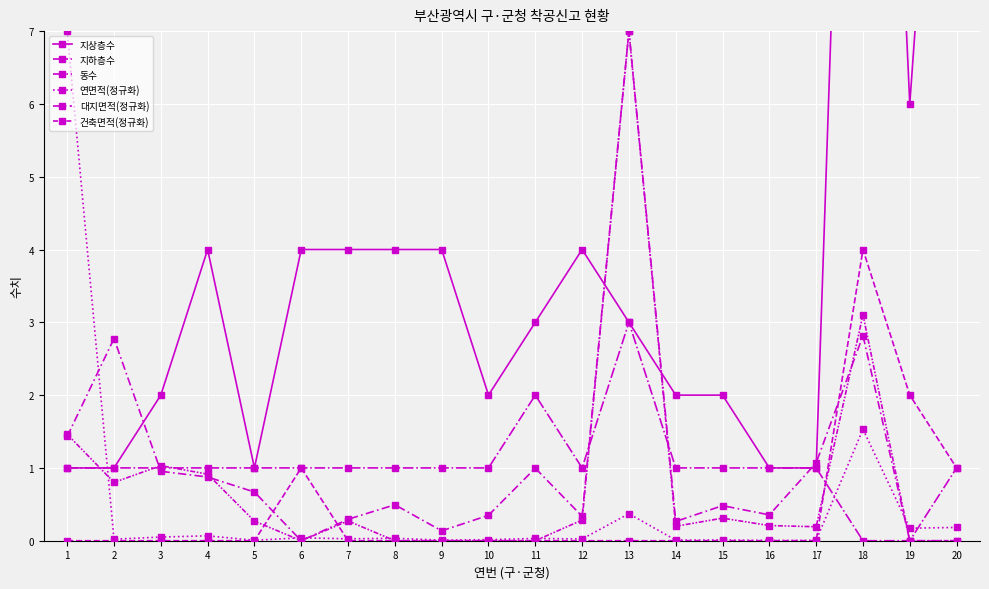

The 동수 series shows 3.9 at 13. True or false?

False